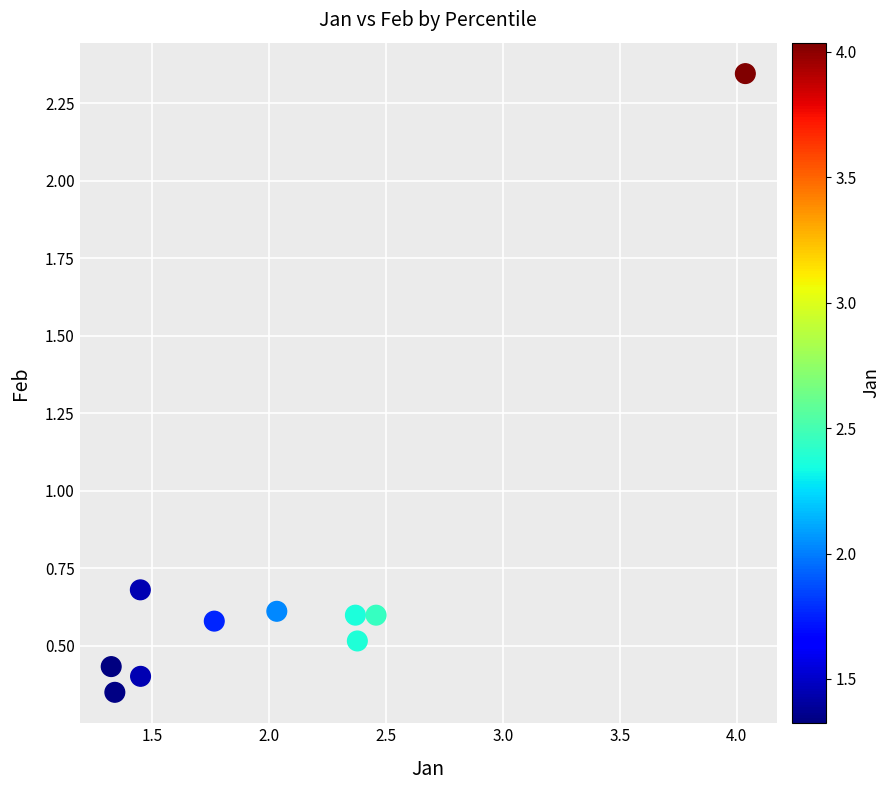

What Y value in the scatter plot is closest to 1?

0.7